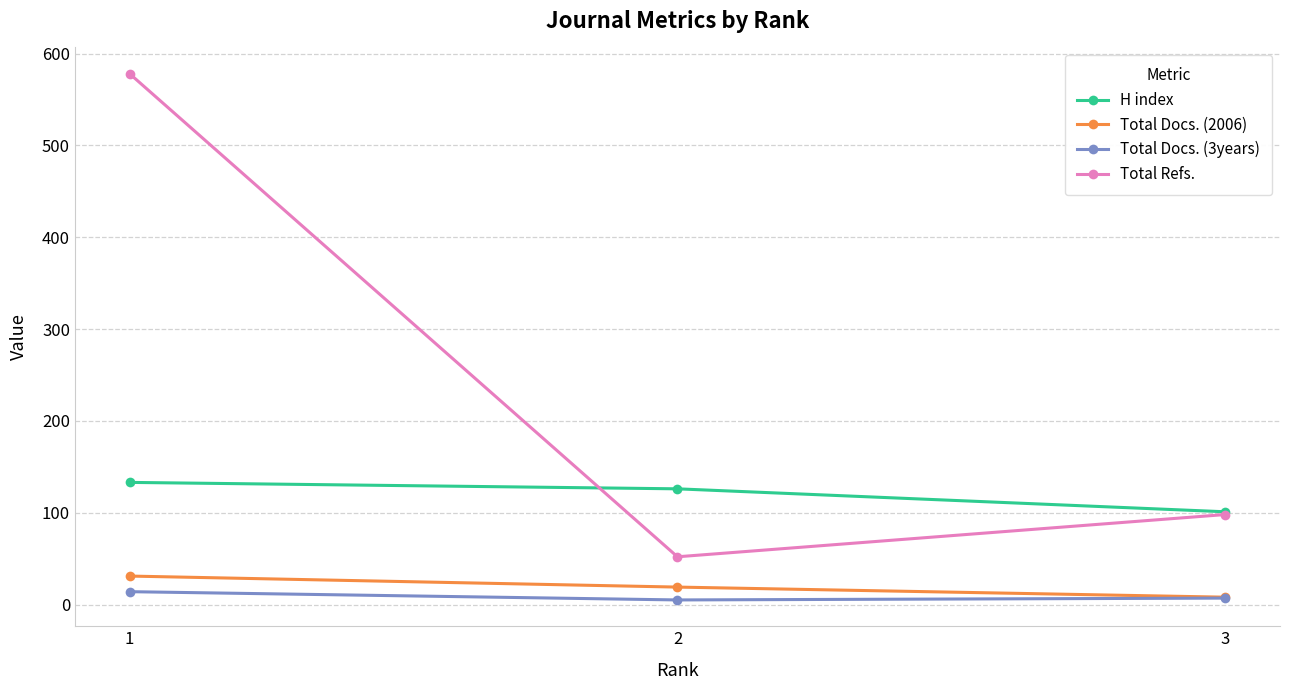

At which label does Total Docs. (2006) first exceed 19?

1